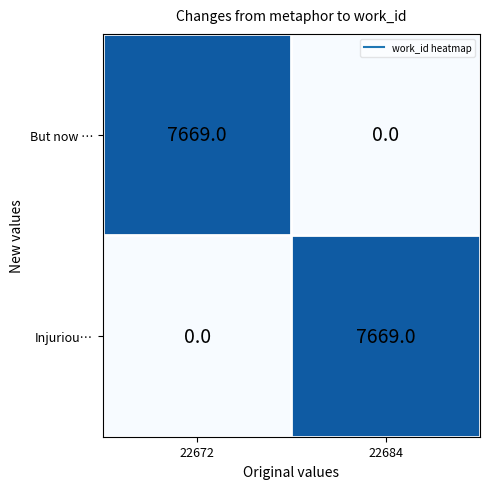

What is the difference between the highest and lowest values at 22684?

7669